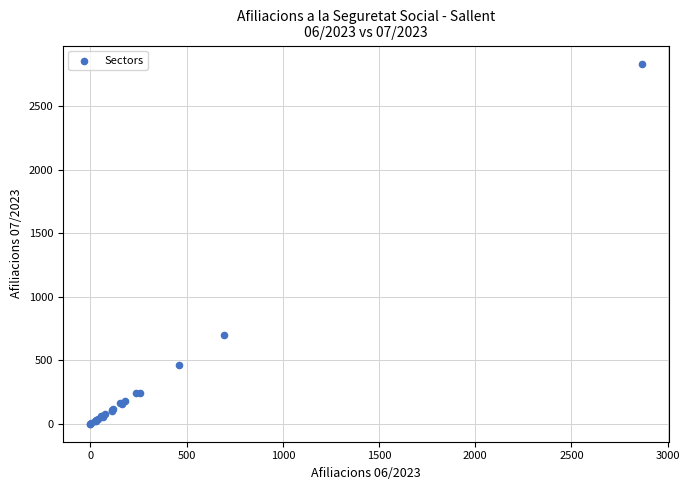

What Y value in the scatter plot is closest to 1417?

700